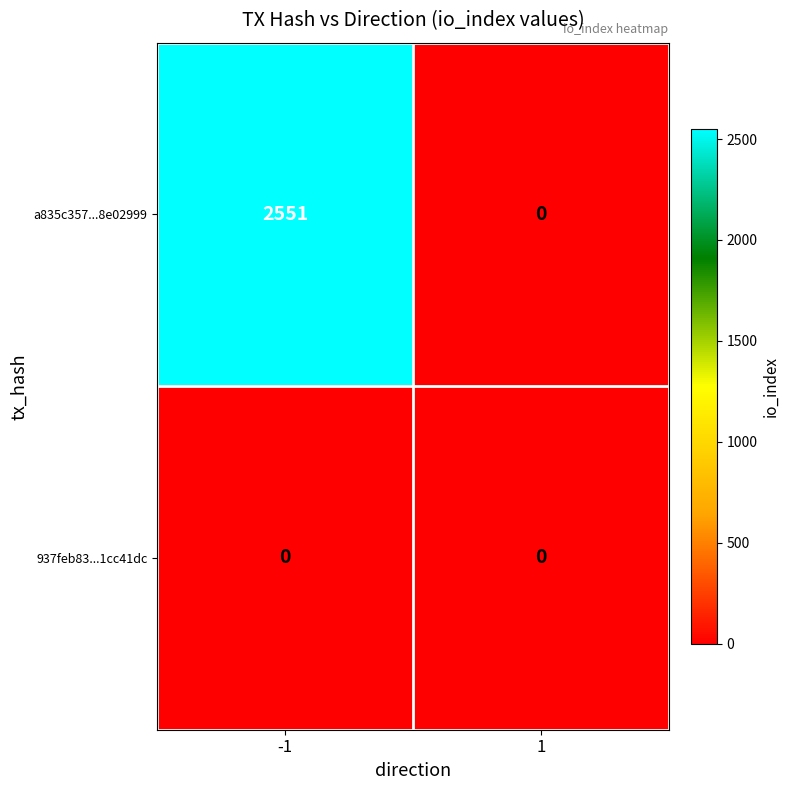

Which series has the largest range (max minus min)?

a835c357...8e02999